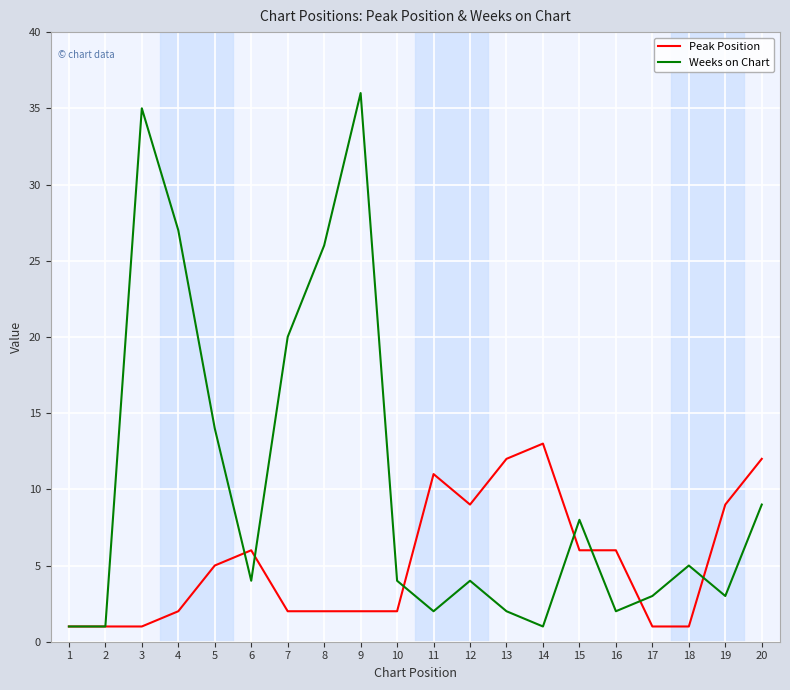

Reading left to right, extract all data points from this chart.

Peak Position: 1	1	1	2	5	6	2	2	2	2	11	9	12	13	6	6	1	1	9	12
Weeks on Chart: 1	1	35	27	14	4	20	26	36	4	2	4	2	1	8	2	3	5	3	9